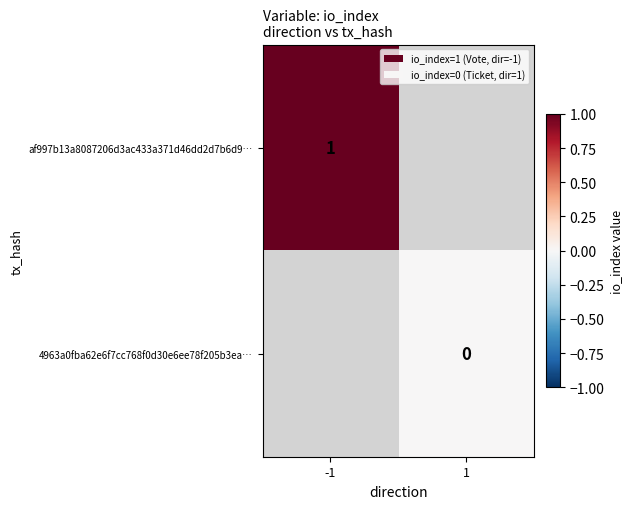

At which category does the chart reach its minimum across all series?

1